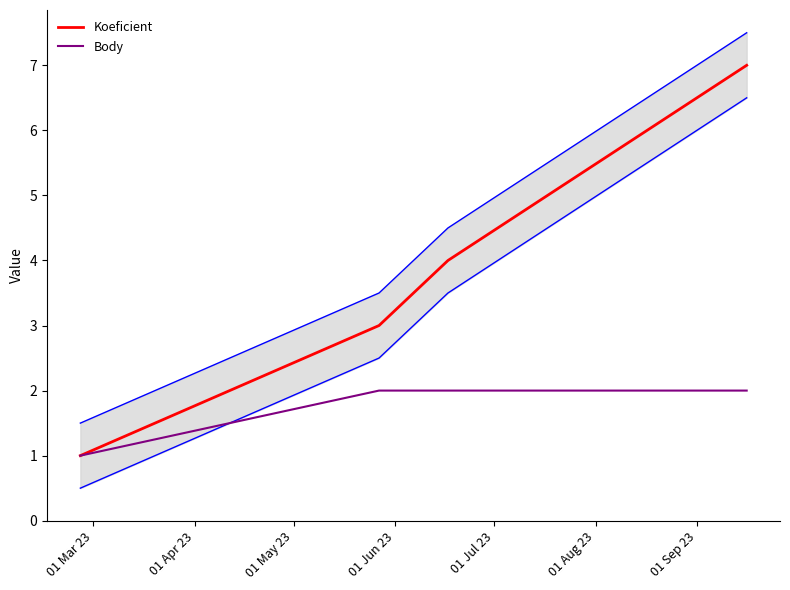

Does the chart have visible grid lines?

No